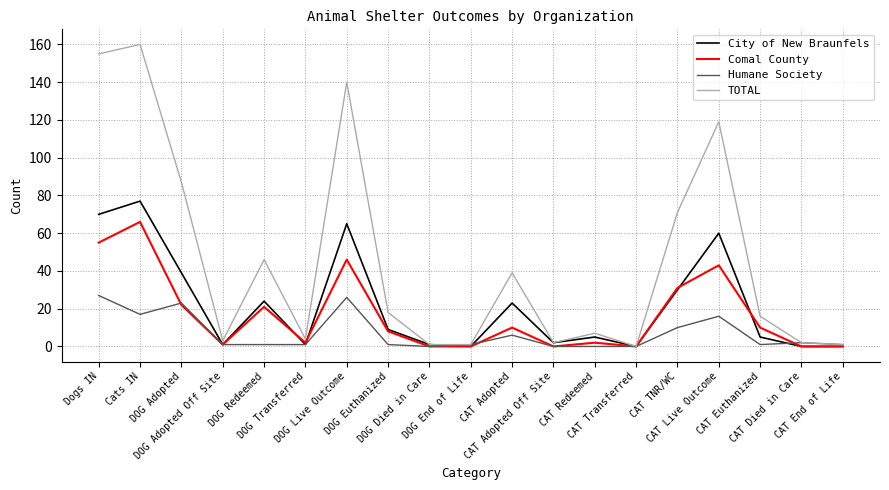

What is the maximum value for City of New Braunfels?

77